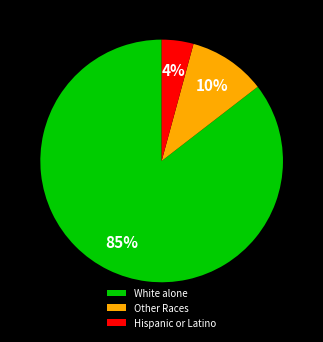

True or false: White alone accounts for 85% of the total.

True